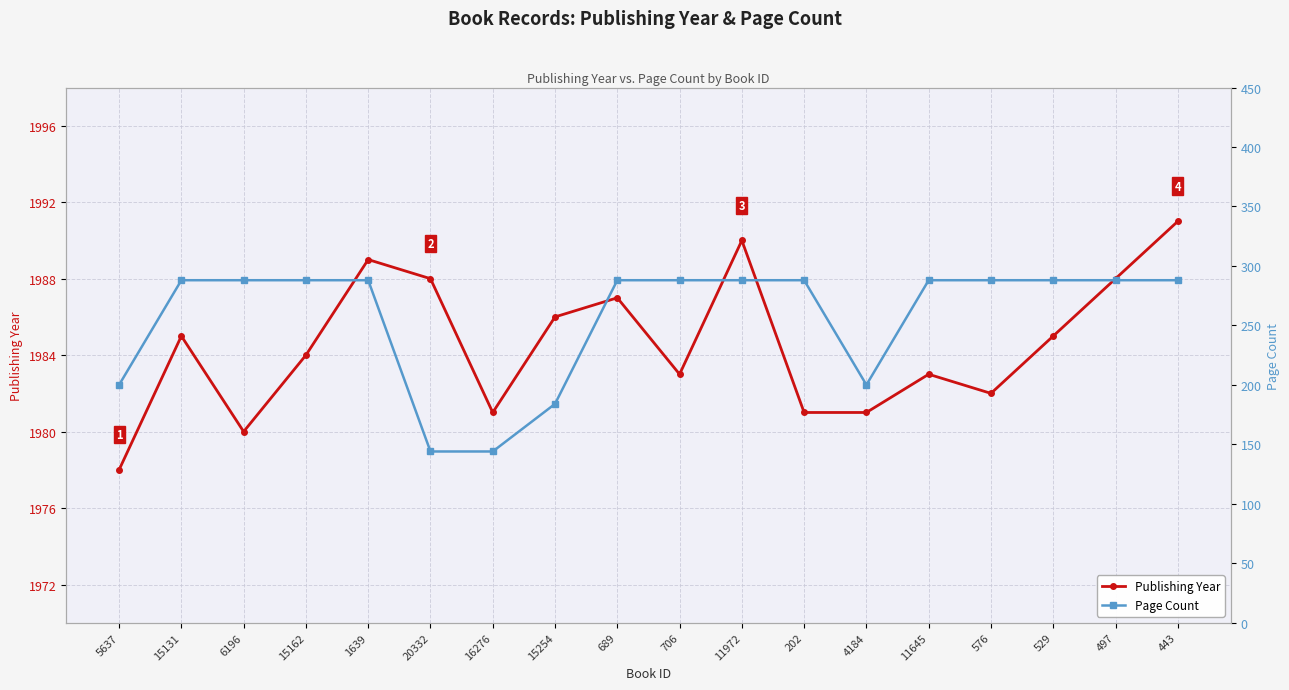

True or false: Page Count has more than 1 interior local peaks.

False